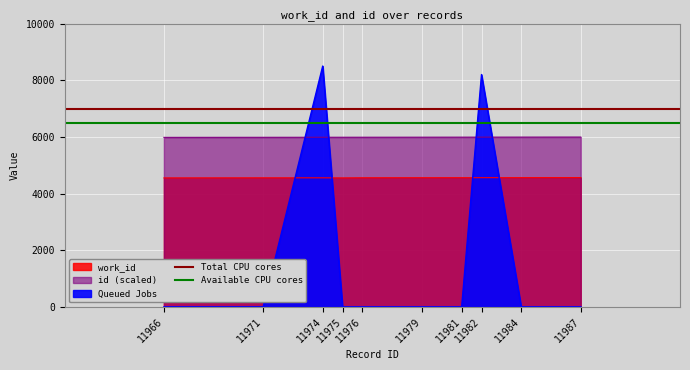

What is the minimum value for Available CPU cores?

6500